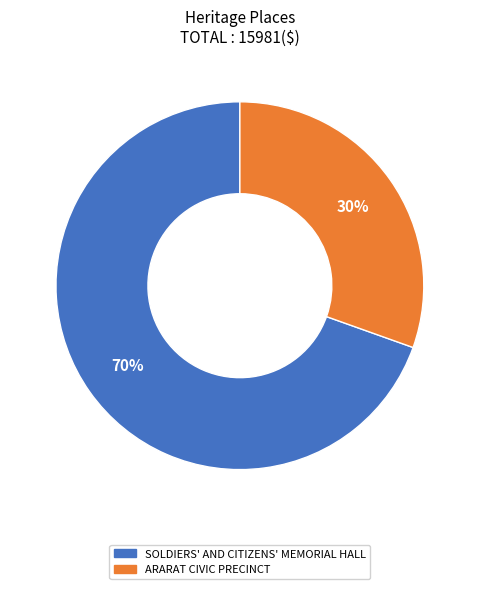

Approximately how many times larger is the value at SOLDIERS' AND CITIZENS' MEMORIAL HALL compared to ARARAT CIVIC PRECINCT?

2.3